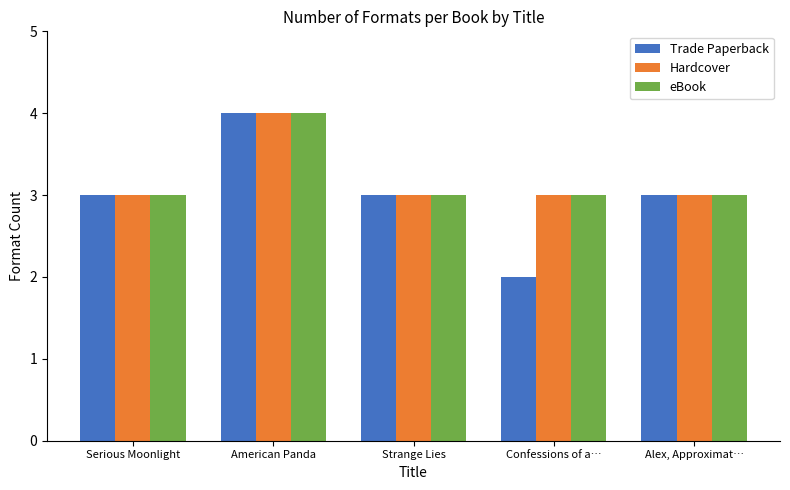

What is the difference between the maximum and minimum values in the Trade Paperback series?

2